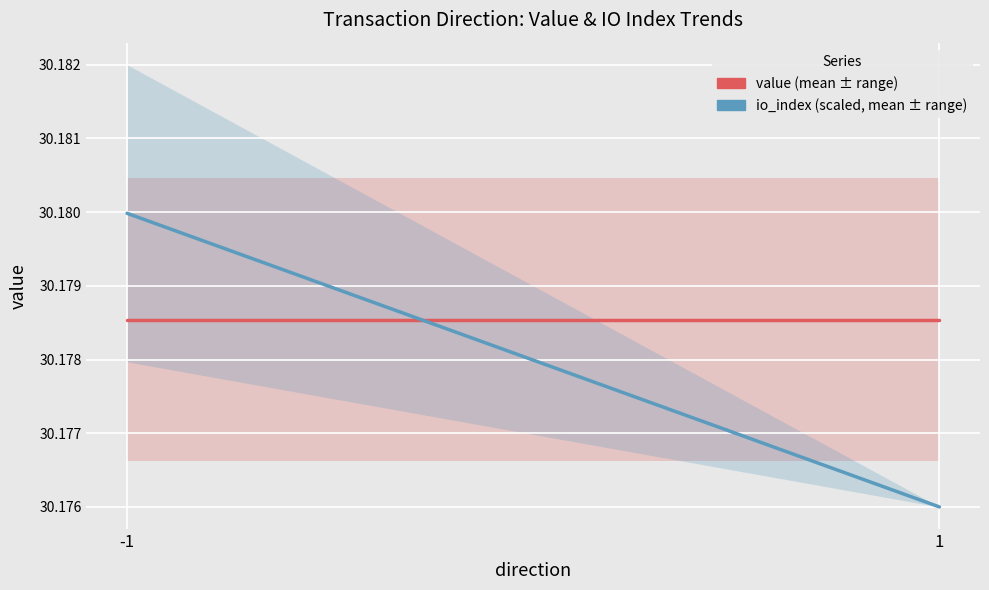

Where is io_index (scaled) nearest to the value 30?

1